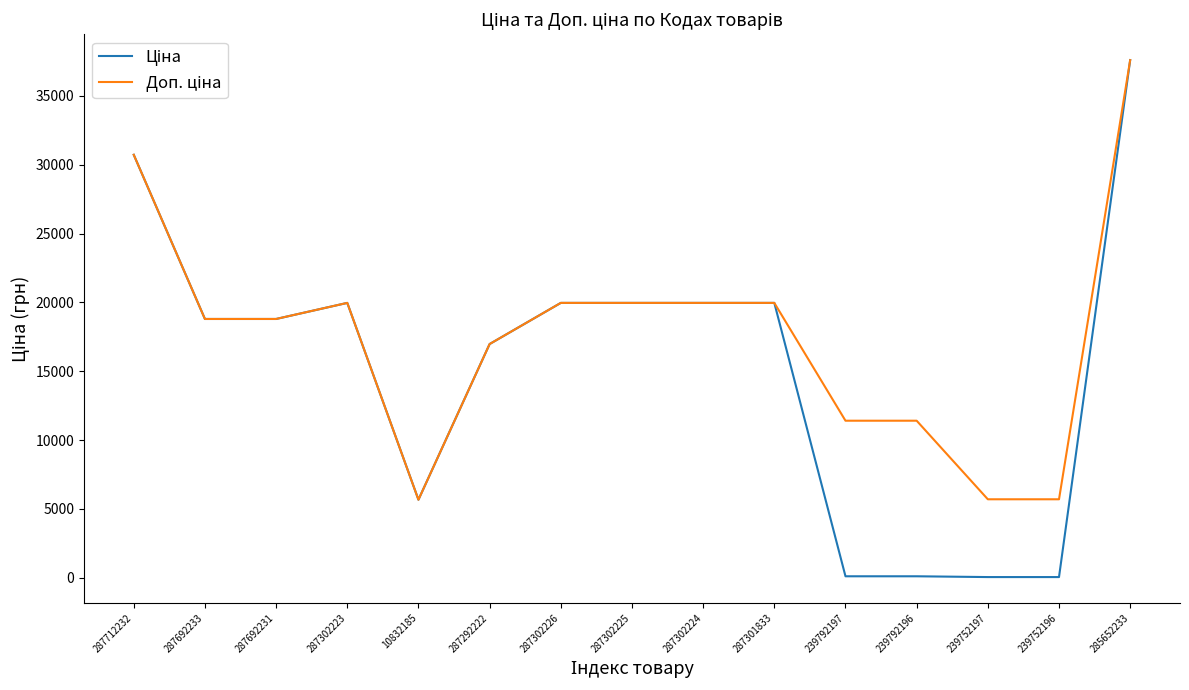

What is the greatest value displayed?

37593.6